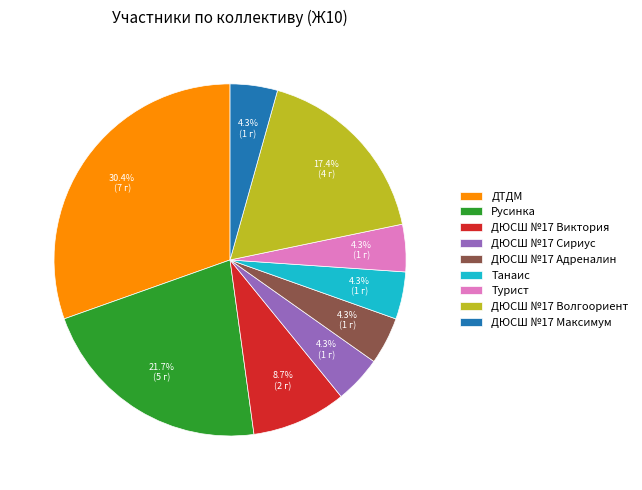

Is there any slice that represents more than half of the pie?

No